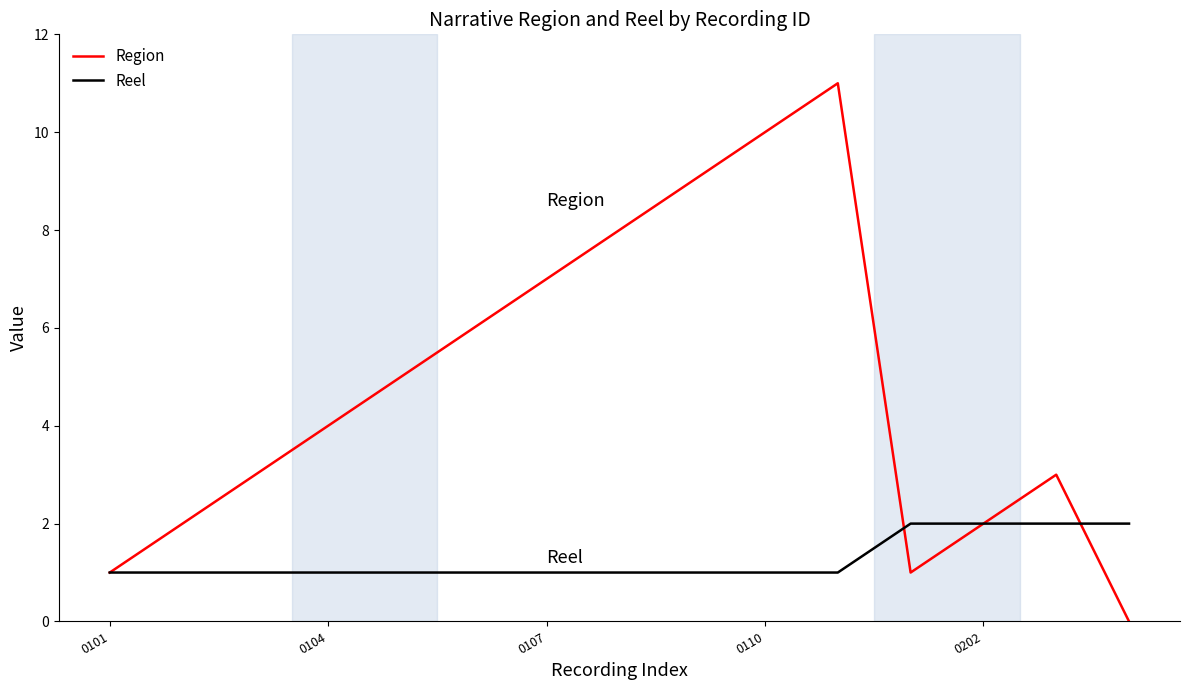

Rank the series by their average value, from lowest to highest.

Reel, Region